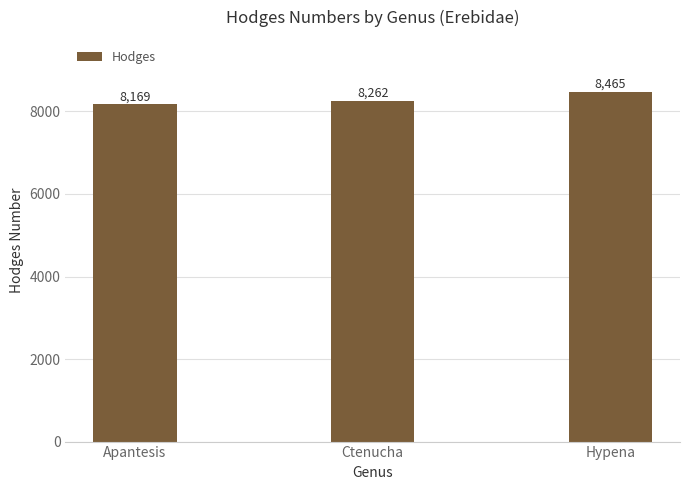

How many data points are less than 8262?

1